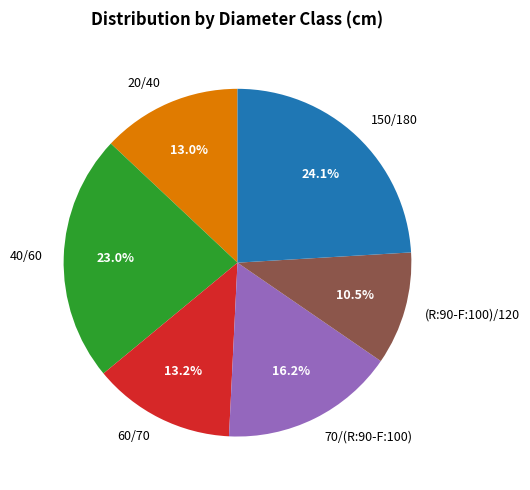

Between 70/(R:90-F:100) and (R:90-F:100)/120, which is larger?

70/(R:90-F:100)